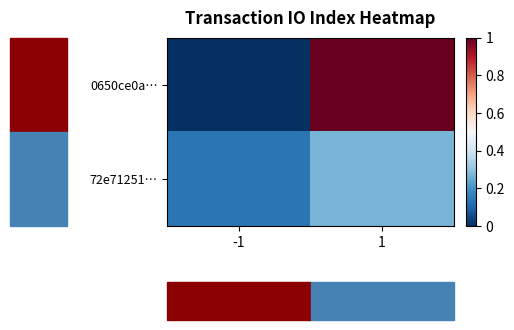

Rank the series at 1 from lowest to highest value.

72e71251…, 0650ce0a…